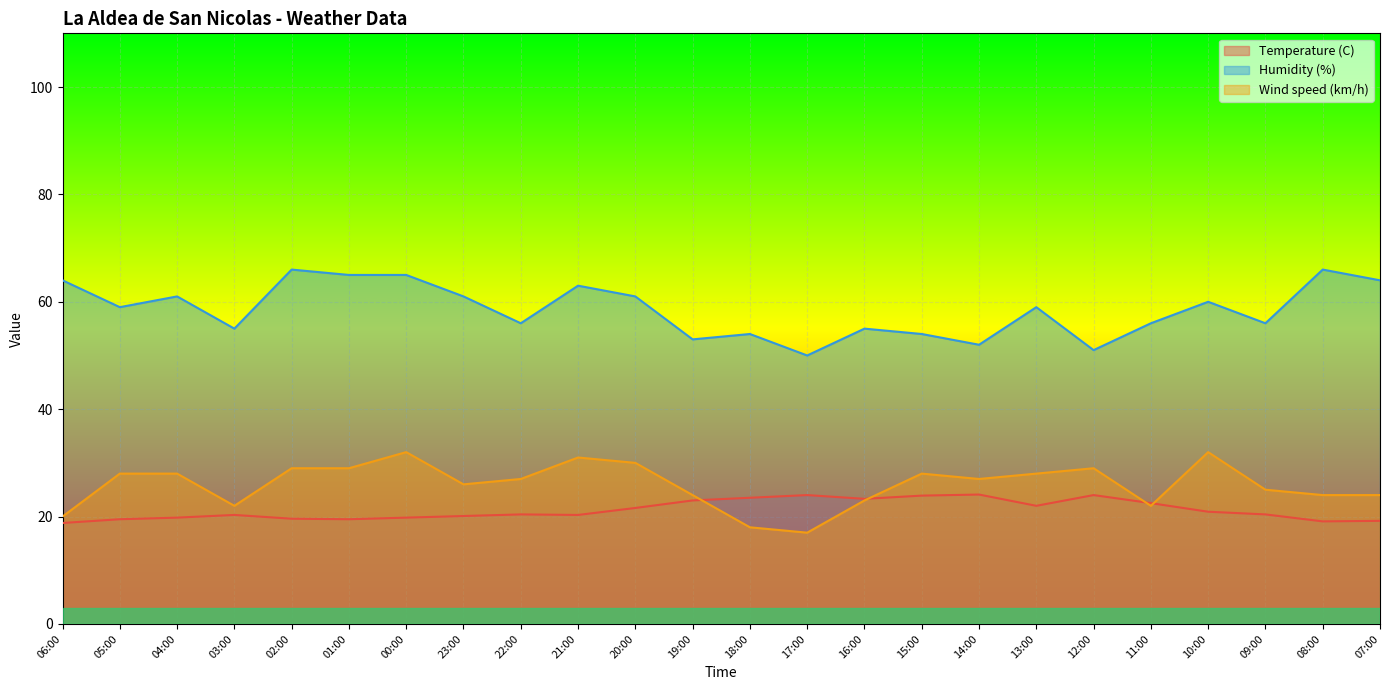

What is the label of the 1st point from the right?

07:00